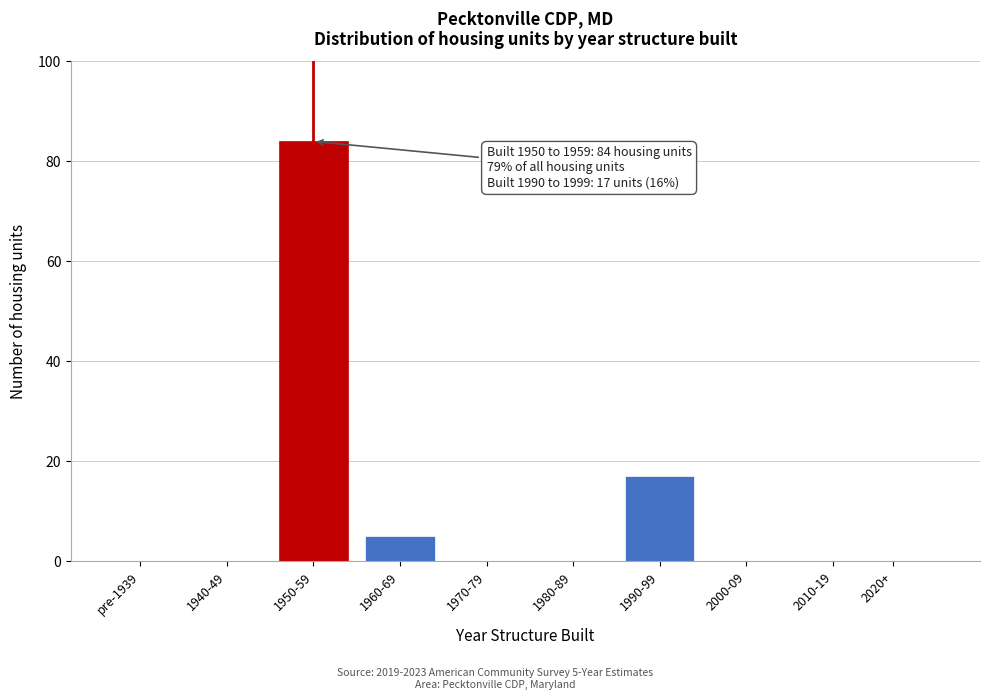

Reading left to right, extract all data points from this chart.

pre-1939=0	1940-49=0	1950-59=84	1960-69=5	1970-79=0	1980-89=0	1990-99=17	2000-09=0	2010-19=0	2020+=0